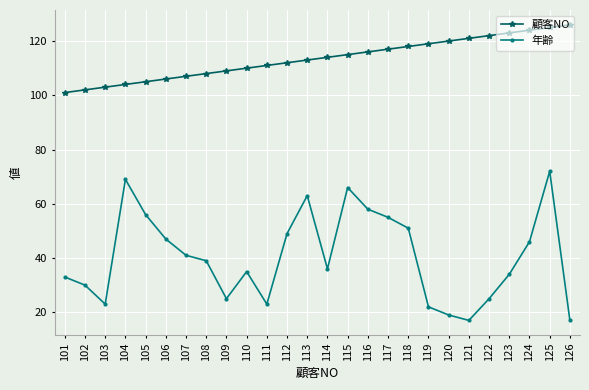

Which series has the largest range (max minus min)?

年齢